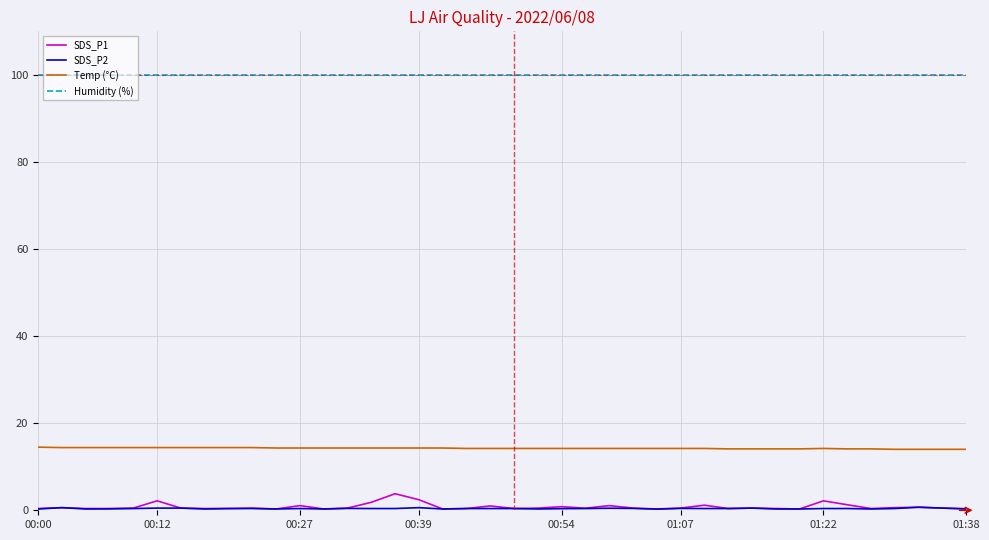

Which series has the largest range (max minus min)?

SDS_P1